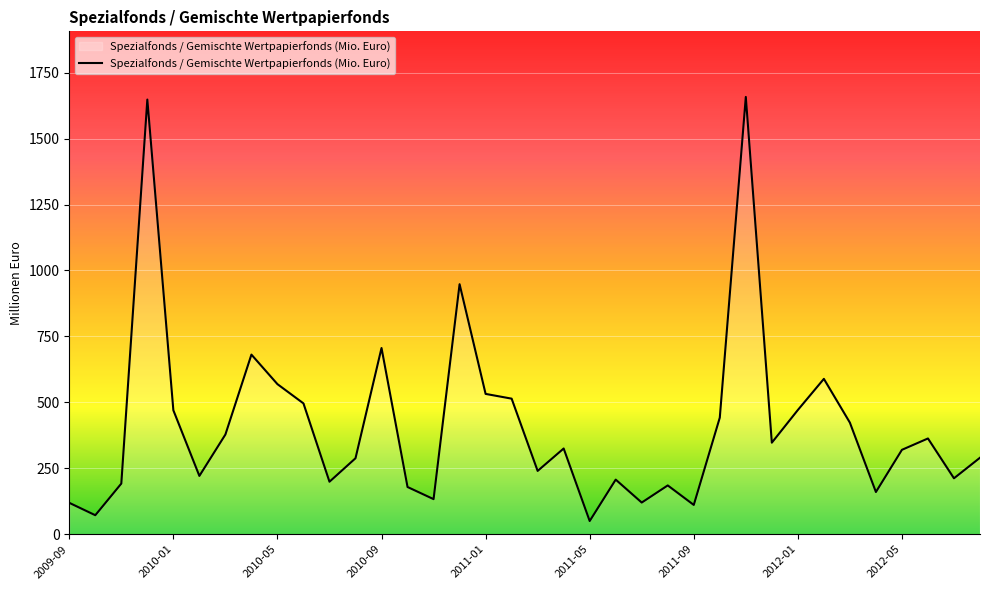

What is the difference between the maximum and minimum values?

1608